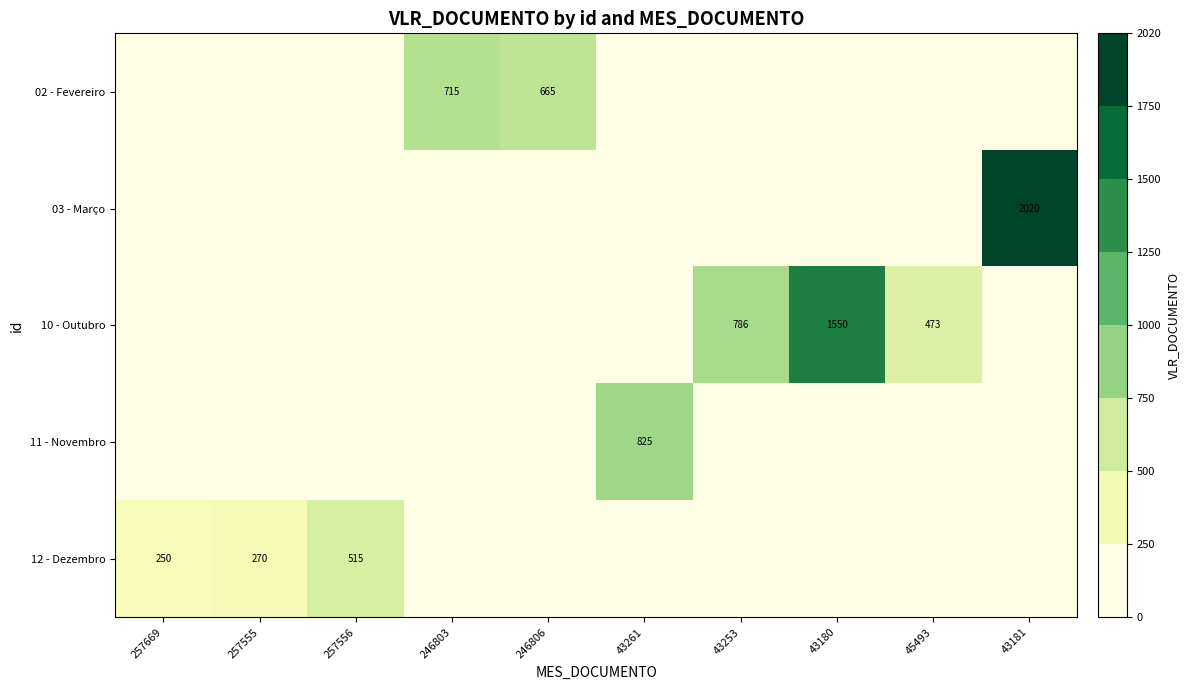

List the labels in order of 03 - Março value, largest first.

43181, 257669, 257555, 257556, 246803, 246806, 43261, 43253, 43180, 45493